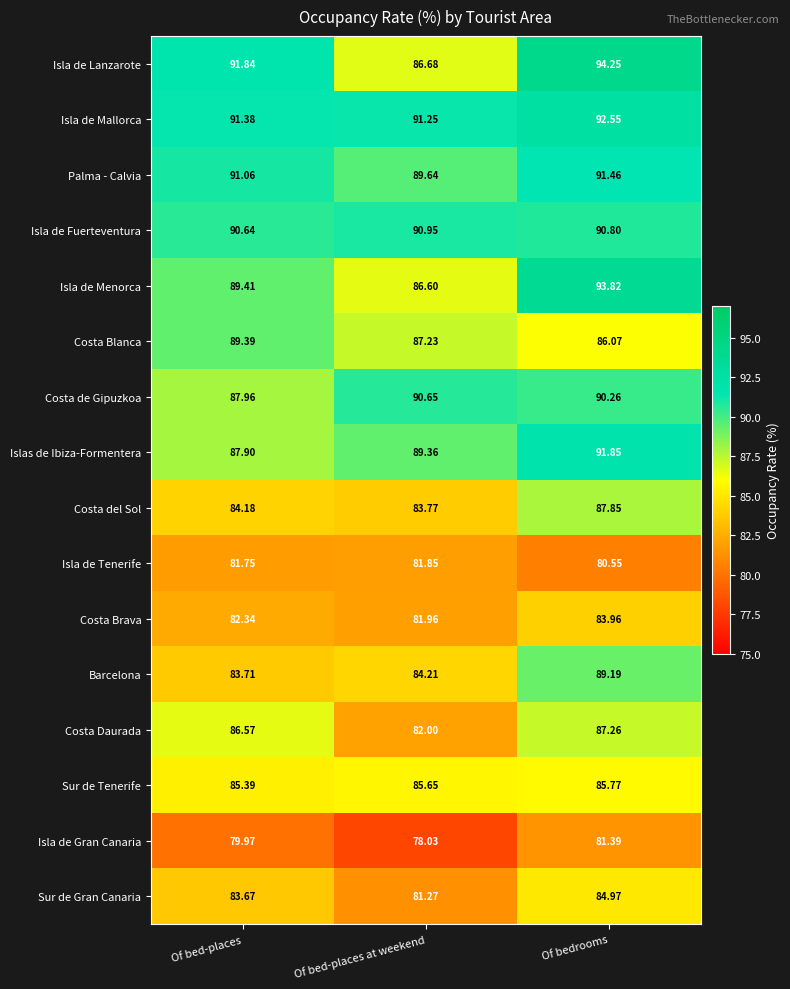

Which series has the largest range (max minus min)?

Isla de Lanzarote